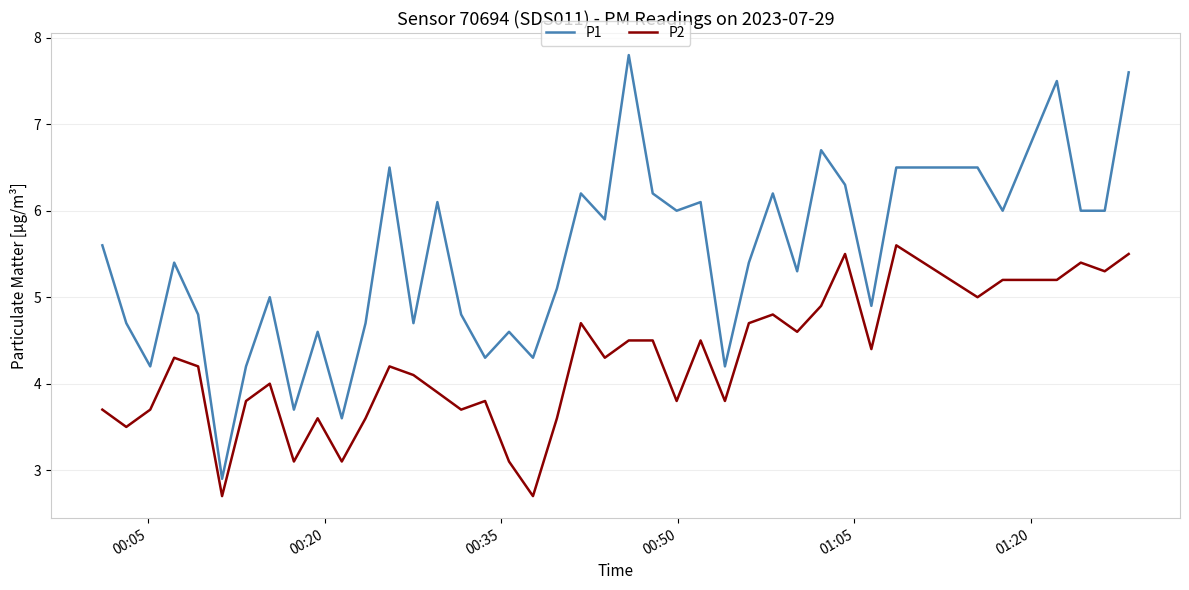

Reading left to right, what are all the values shown in this chart?

P1: 5.6	4.7	4.2	5.4	4.8	2.9	4.2	5.0	3.7	4.6	3.6	4.7	6.5	4.7	6.1	4.8	4.3	4.6	4.3	5.1	6.2	5.9	7.8	6.2	6.0	6.1	4.2	5.4	6.2	5.3	6.7	6.3	4.9	6.5	6.5	6.0	7.5	6.0	6.0	7.6
P2: 3.7	3.5	3.7	4.3	4.2	2.7	3.8	4.0	3.1	3.6	3.1	3.6	4.2	4.1	3.9	3.7	3.8	3.1	2.7	3.6	4.7	4.3	4.5	4.5	3.8	4.5	3.8	4.7	4.8	4.6	4.9	5.5	4.4	5.6	5.0	5.2	5.2	5.4	5.3	5.5